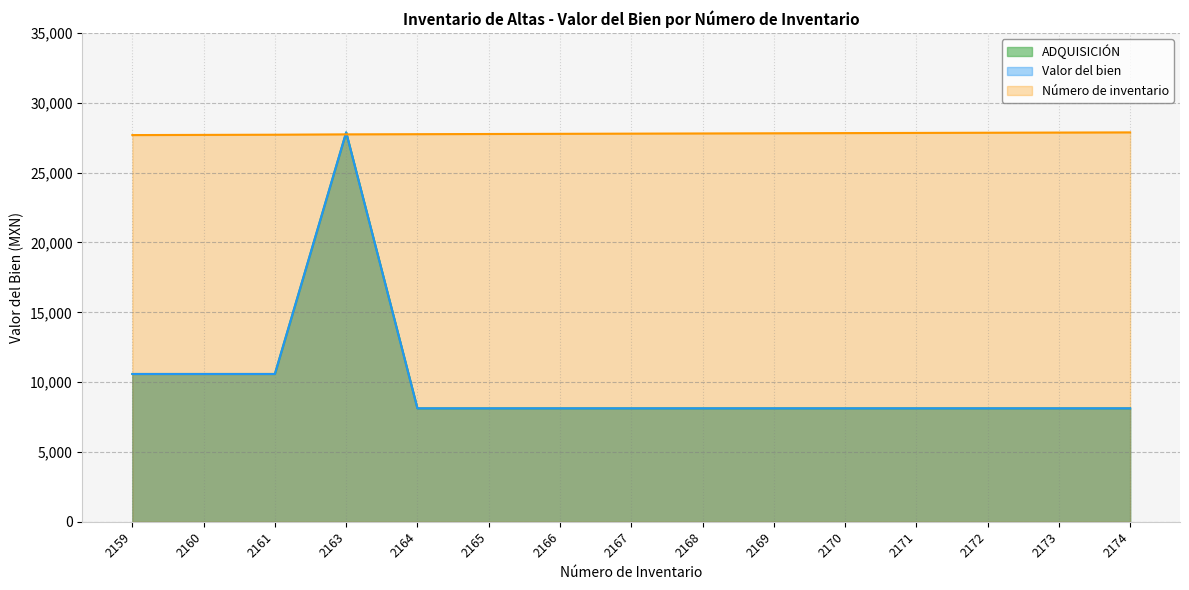

Which series has the widest spread of values?

ADQUISICIÓN